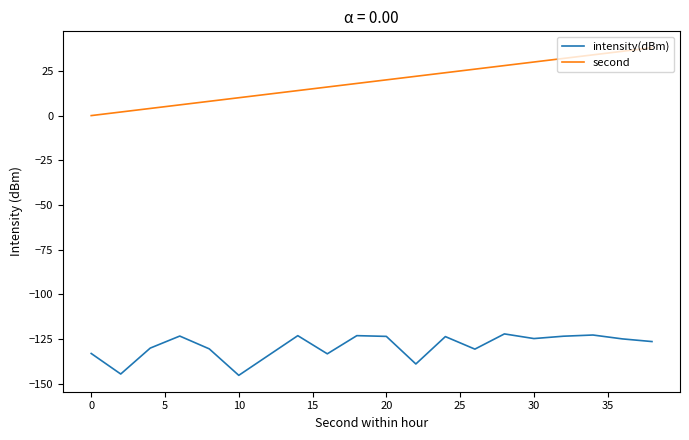

What is the sum of all second values?

380.0